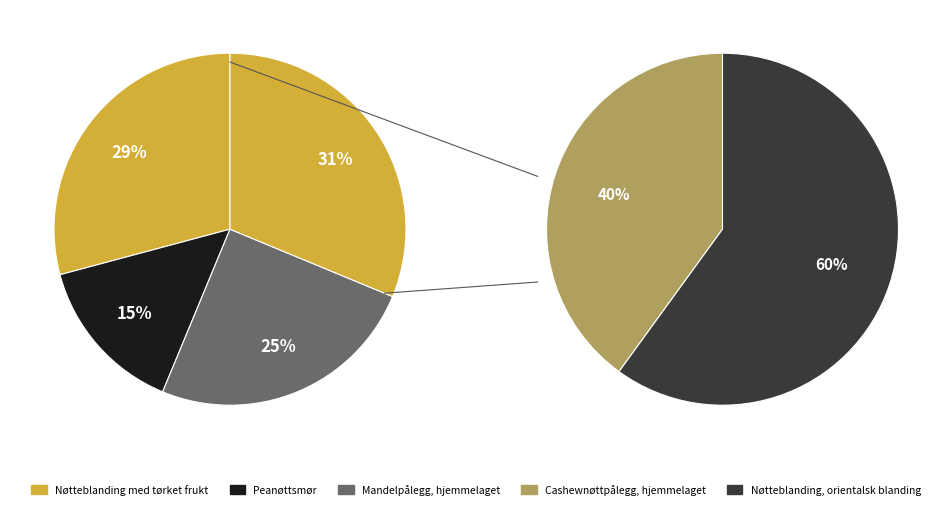

Is it true that Nøtteblanding med tørket frukt is 39% of the pie?

False